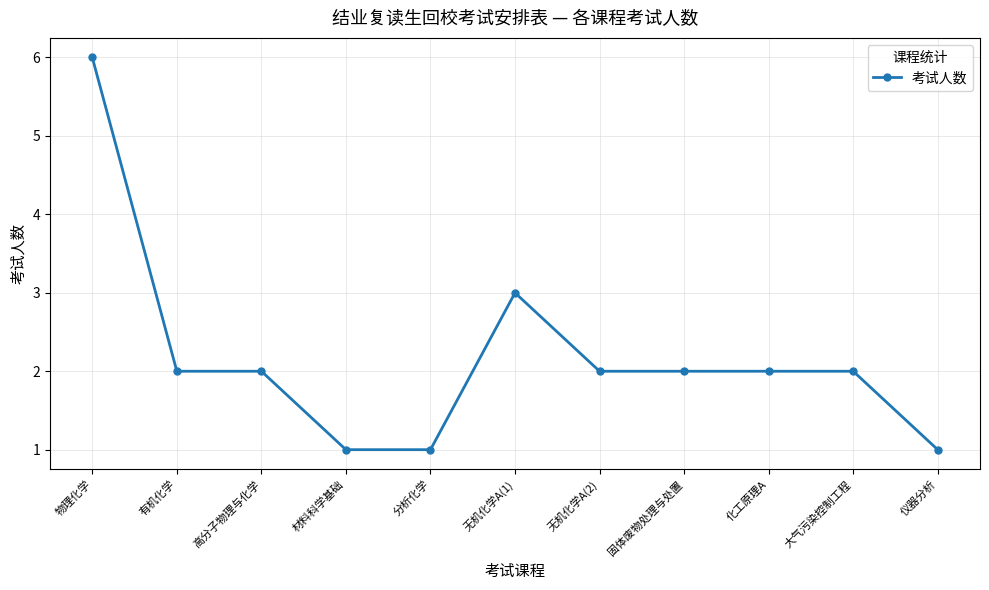

What is the difference between the maximum and minimum values?

5